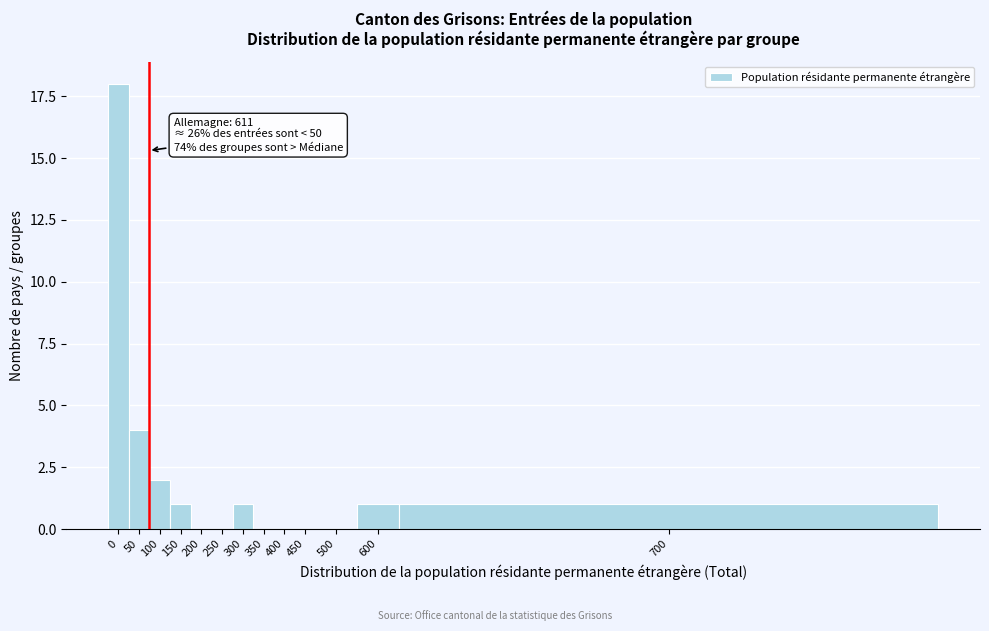

Reading right to left, what are all the values shown in this chart?

700=1	600=1	500=0	450=0	400=0	350=0	300=1	250=0	200=0	150=1	100=2	50=4	0=18